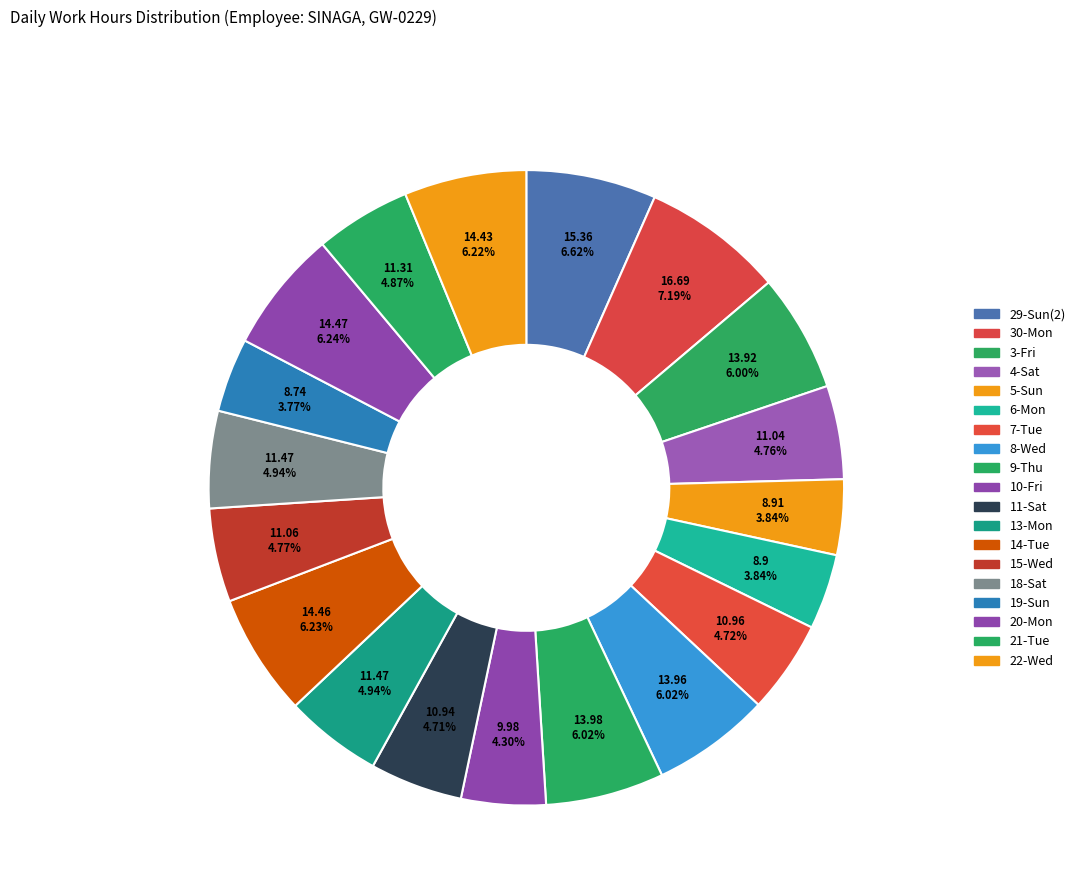

Does 20-Mon represent more than half of the total?

No